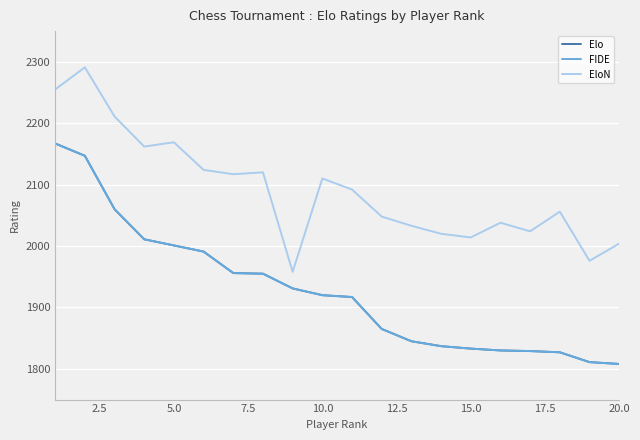

Is this an area chart (filled region under the line)?

No